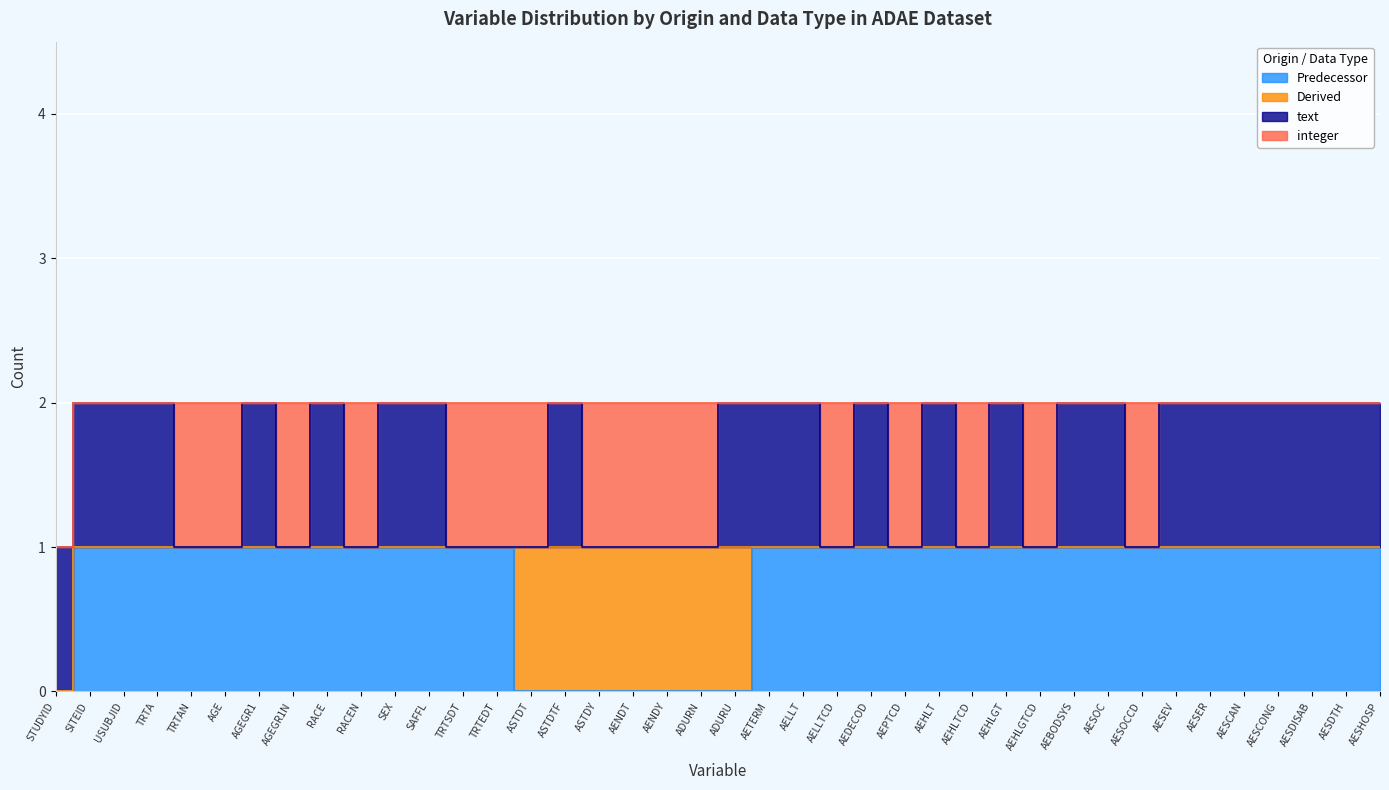

What is the value of the Predecessor point at the 24th from the left?

1